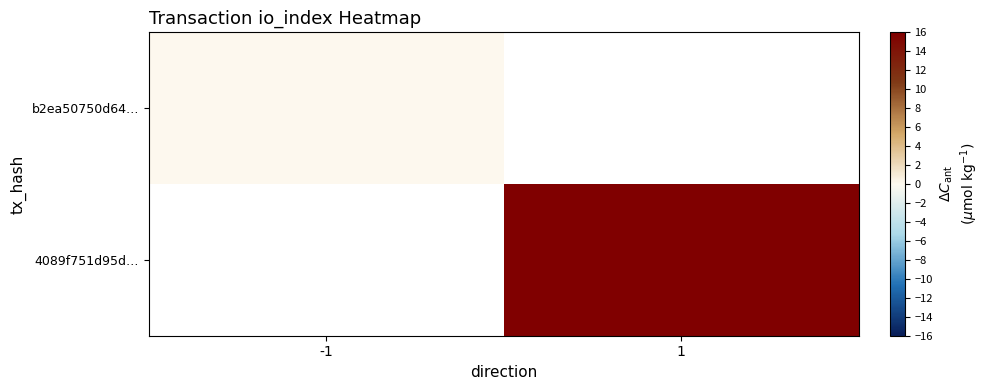

At how many categories does at least one series exceed 18?

1